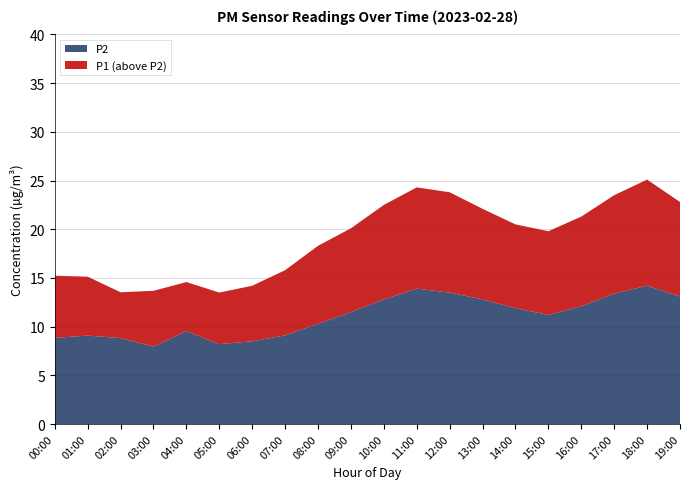

Reading left to right, extract all data points from this chart.

P1: 15.2	15.1	13.5	13.7	14.6	13.5	14.2	15.8	18.3	20.1	22.5	24.3	23.8	22.1	20.5	19.8	21.3	23.5	25.1	22.8
P2: 8.8	9.1	8.8	8.0	9.6	8.2	8.5	9.1	10.3	11.5	12.8	13.9	13.5	12.8	11.9	11.2	12.1	13.4	14.2	13.1